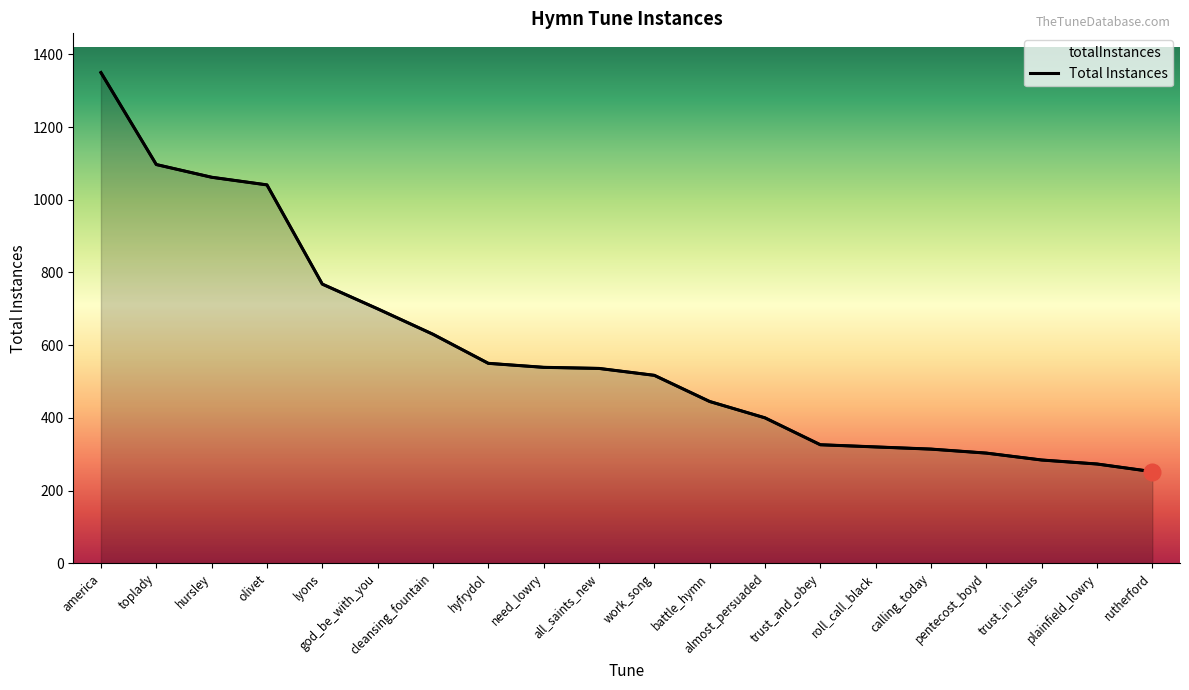

What is the average value?

585